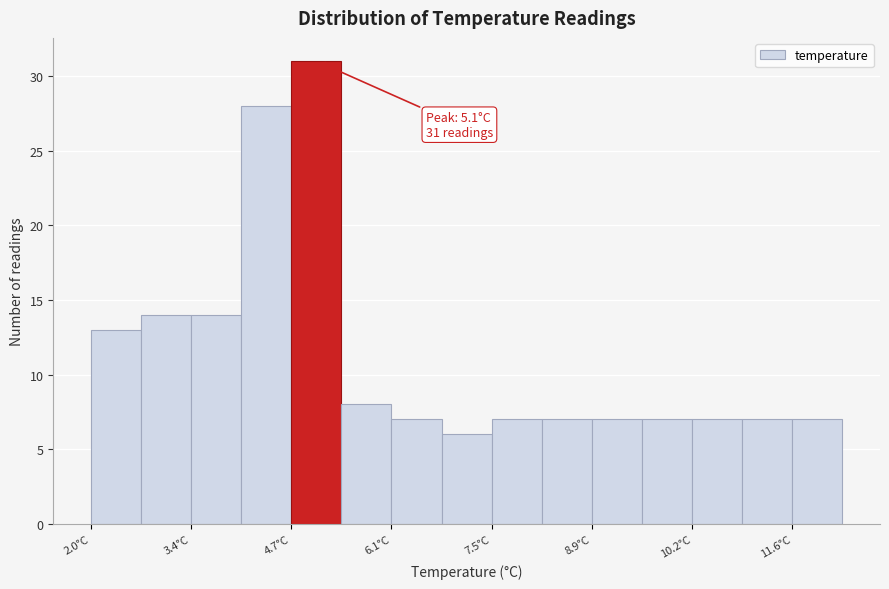

Around what value on the x-axis is the tallest bar? Give the approximate position of its centre, as read against the axis.

5.0